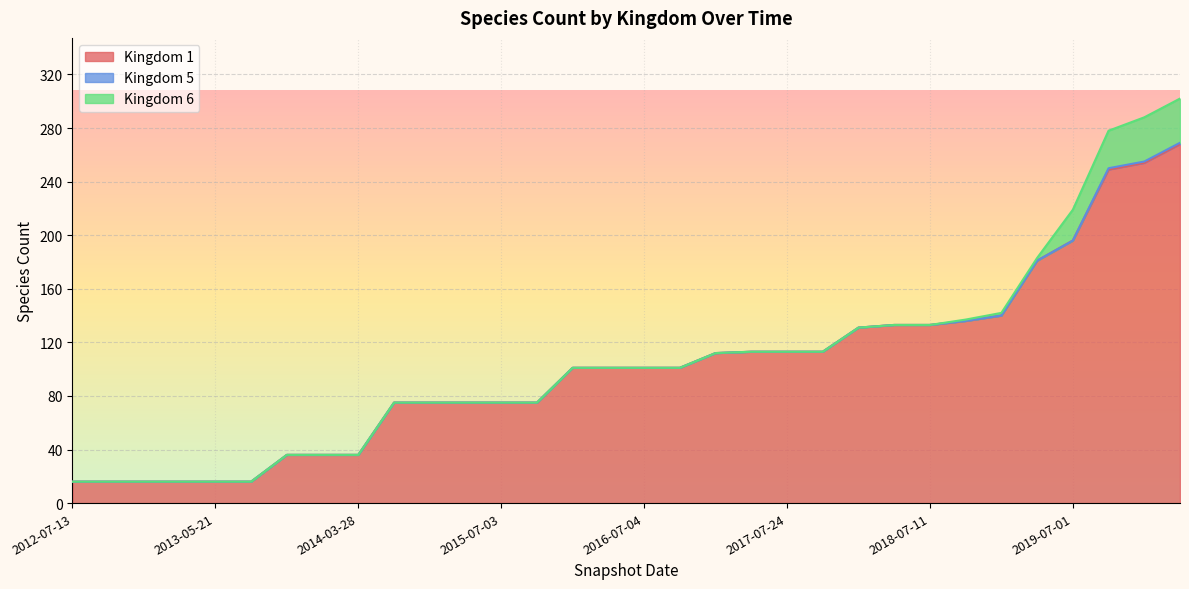

What is the difference between the highest and lowest values at 2018-09-28?

136